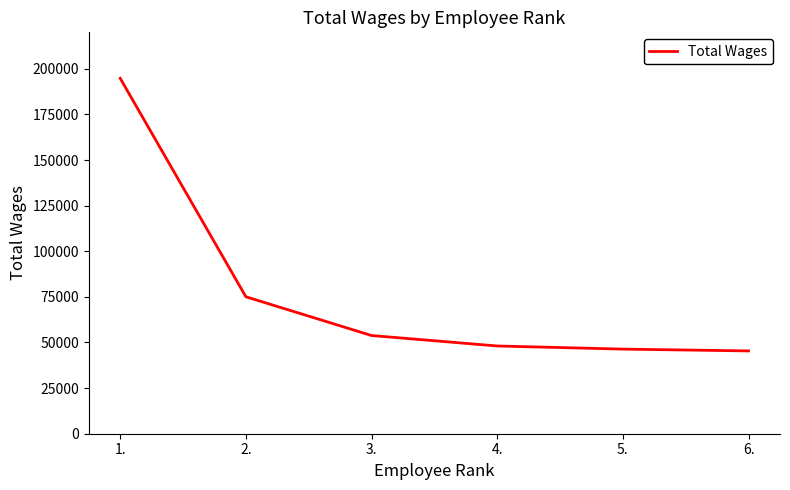

What is the average value?

77258